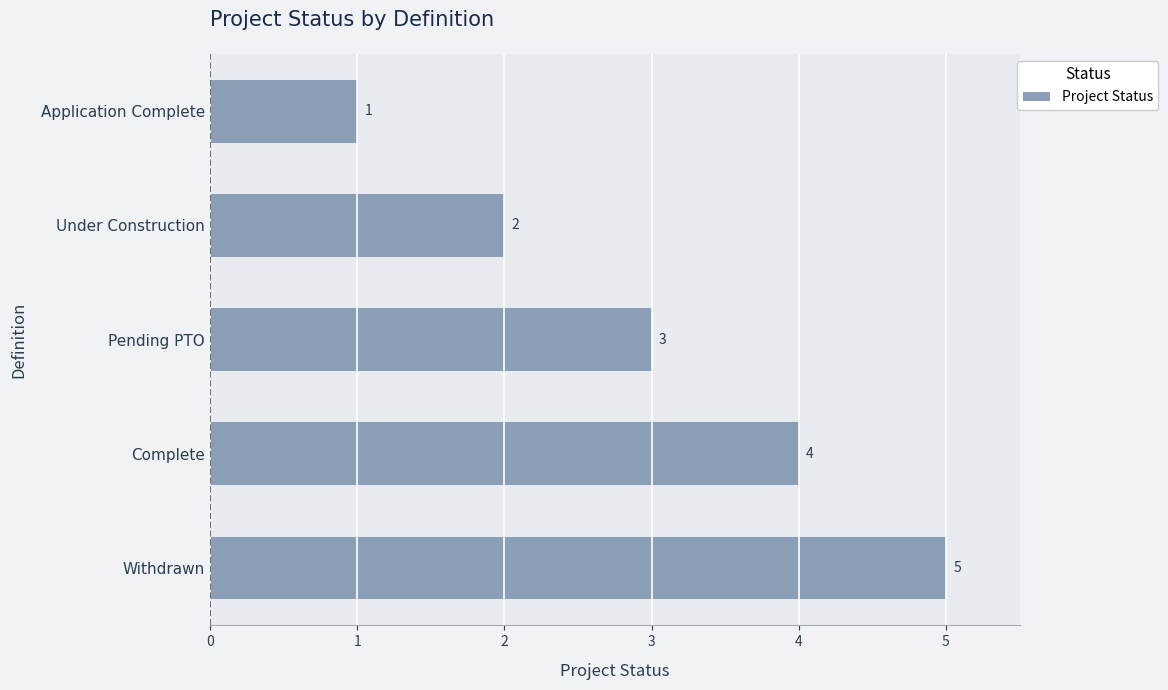

What is the sum of all values?

15